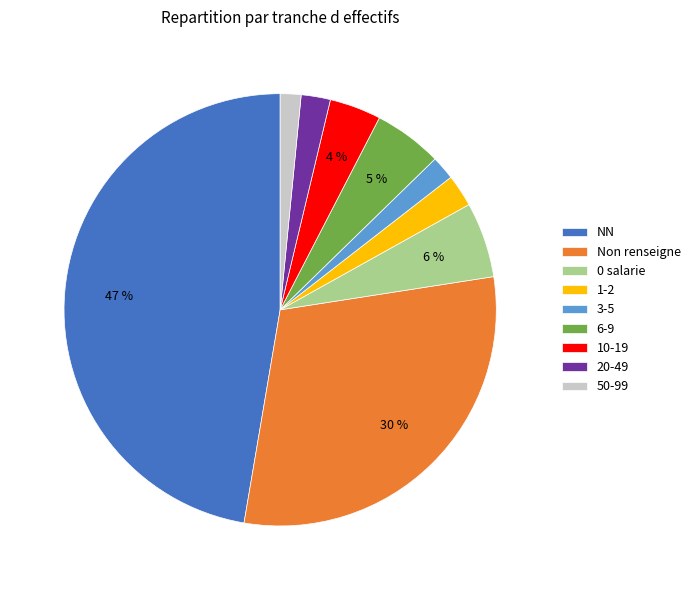

What is the largest slice in the pie chart?

NN